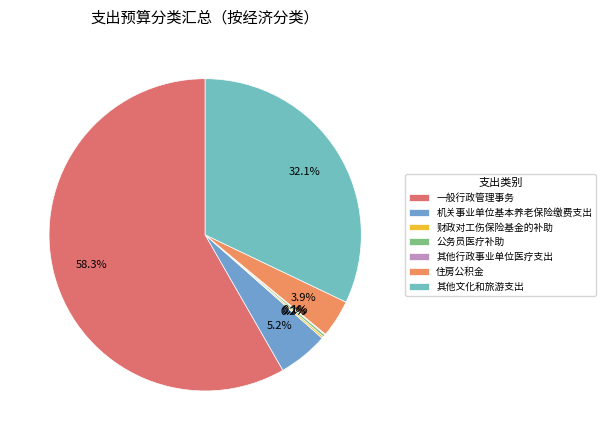

How many segments does this pie chart have?

7